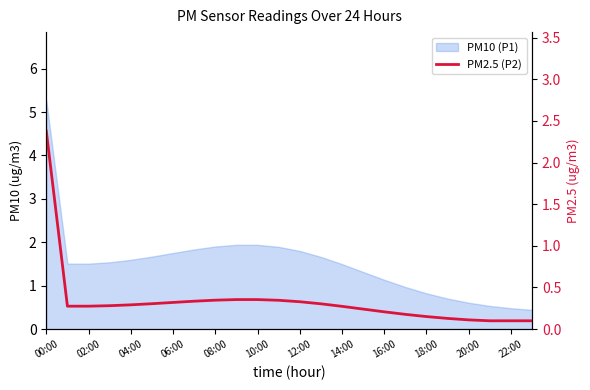

At which label is the value closest to 1?

18:00